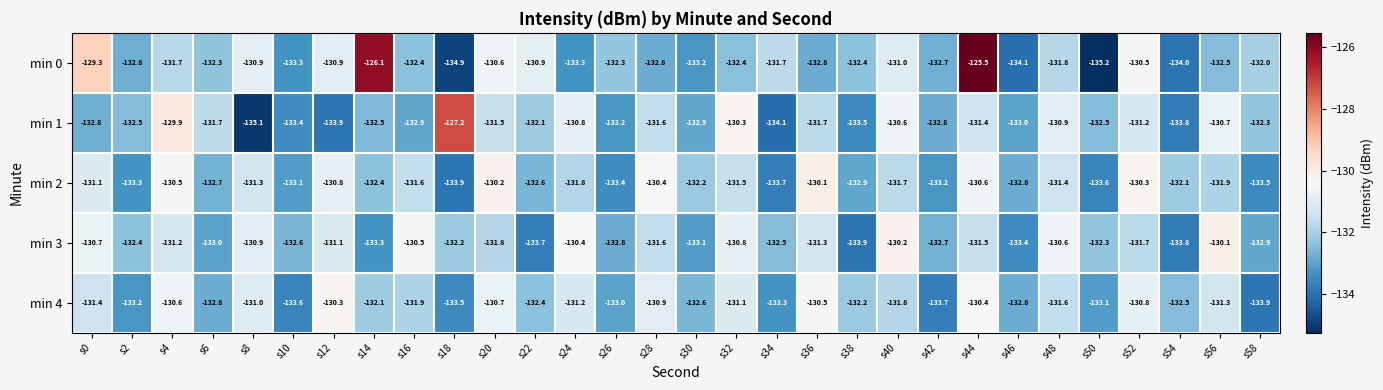

What is the sum of all min 2 values?

-3960.6